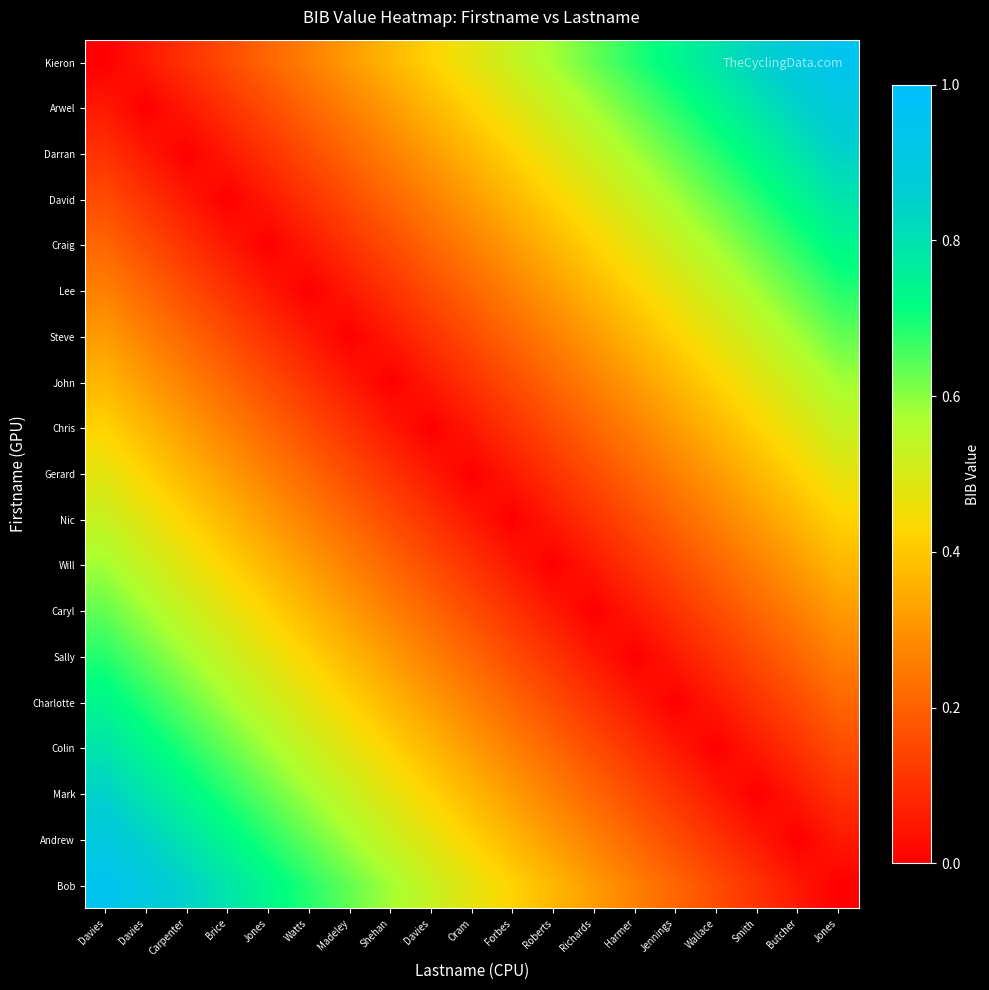

Rank the series by their maximum value, from lowest to highest.

Gerard, Chris, Nic, John, Will, Steve, Caryl, Lee, Sally, Craig, Charlotte, David, Colin, Darran, Mark, Arwel, Andrew, Kieron, Bob